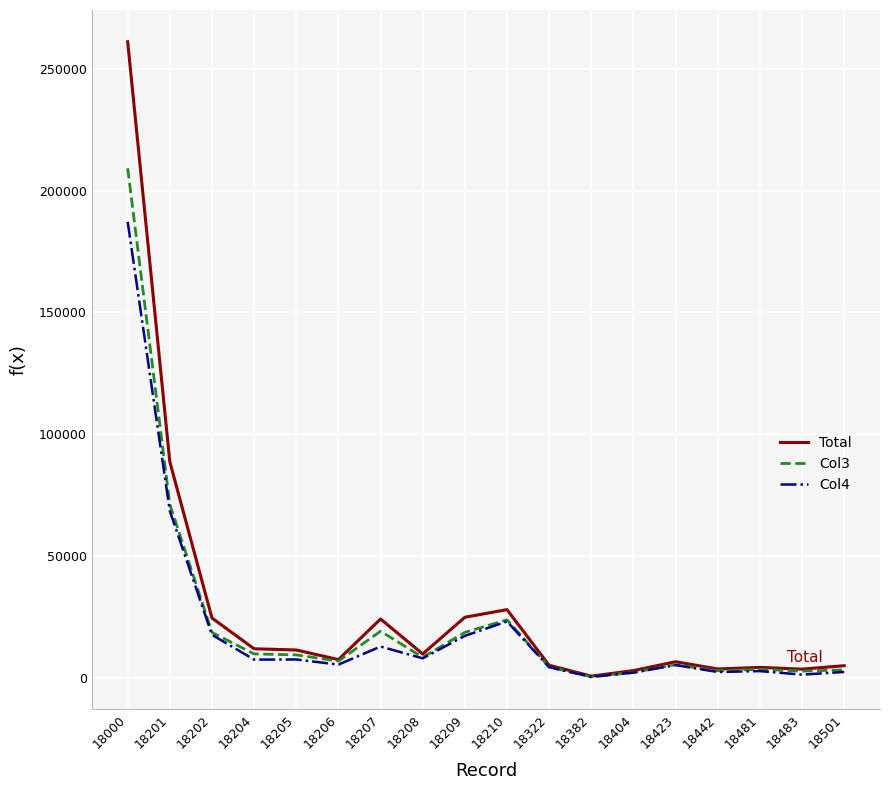

True or false: Col3 has a value of 2660 at 18483.

True